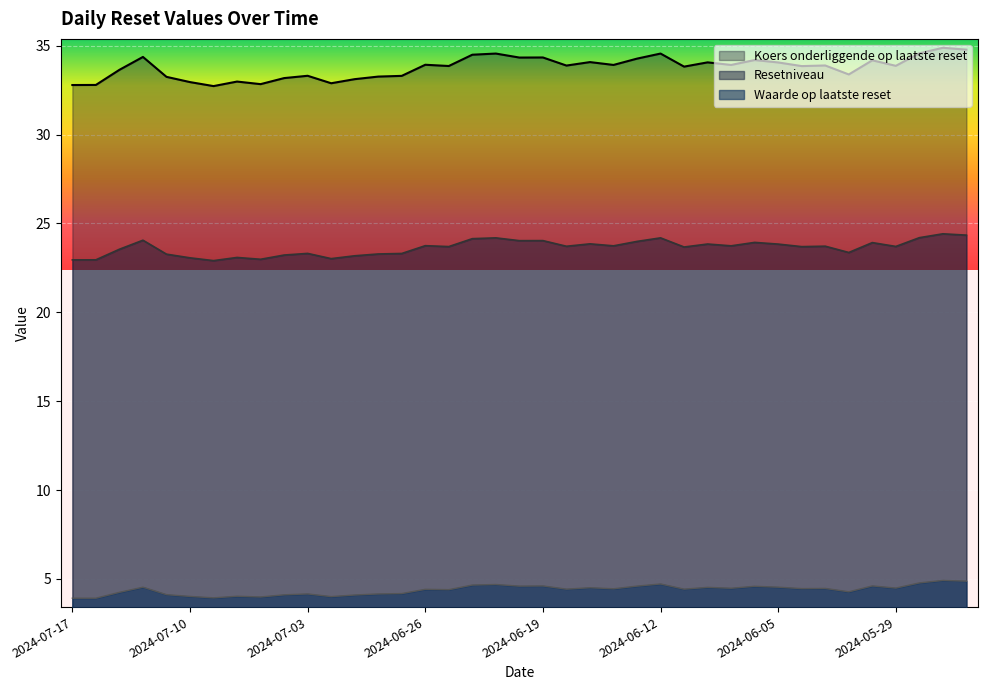

What is the label of the 23rd point from the left?

2024-06-17